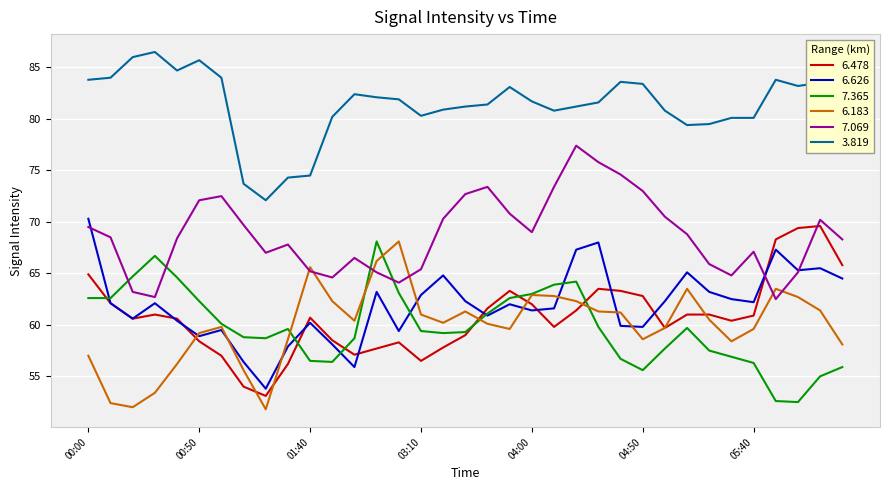

True or false: 7.365 and 3.819 cross at least once.

False